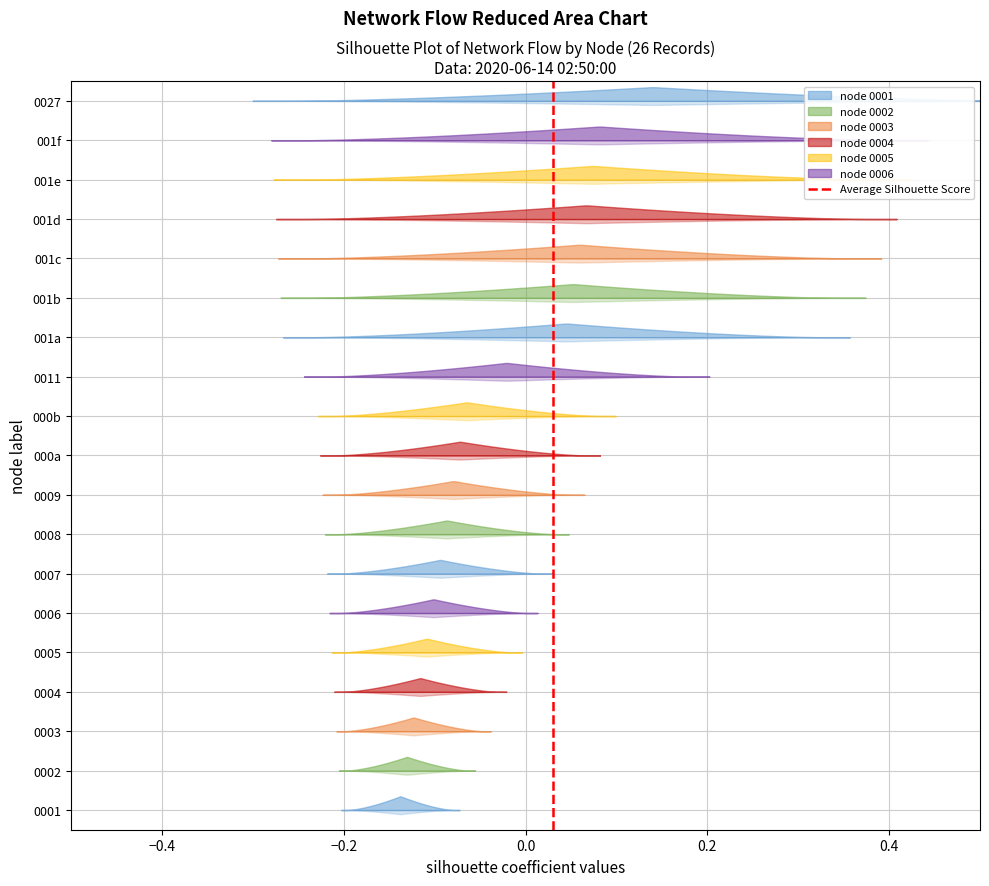

Is this an area chart (filled region under the line)?

No